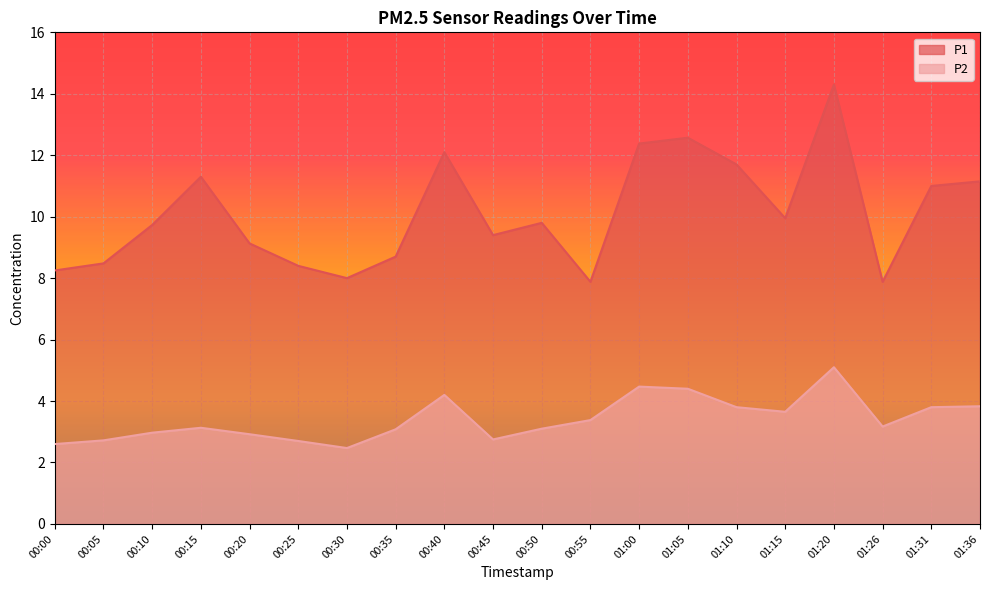

In P2, how many points are lower than both neighbors (excluding endpoints)?

4